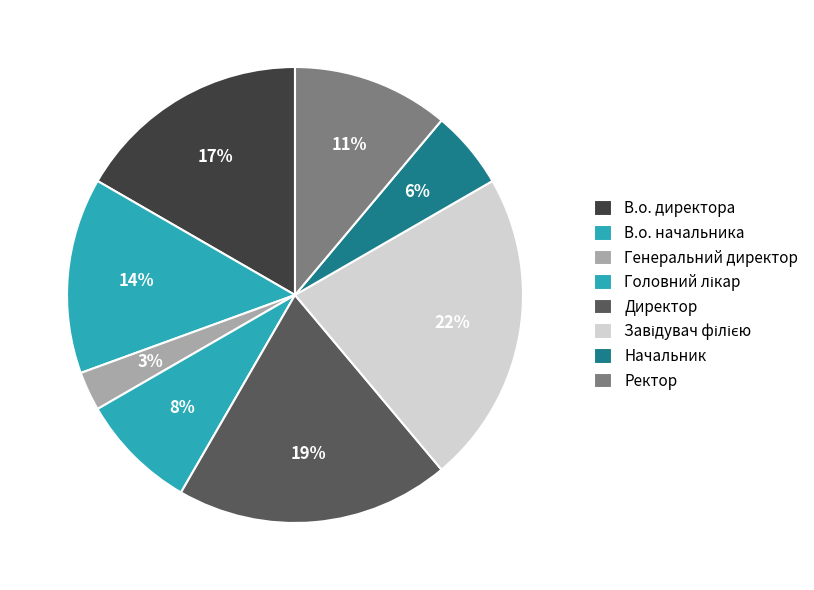

Combined, what portion of the pie is Начальник and Директор?

25.0%